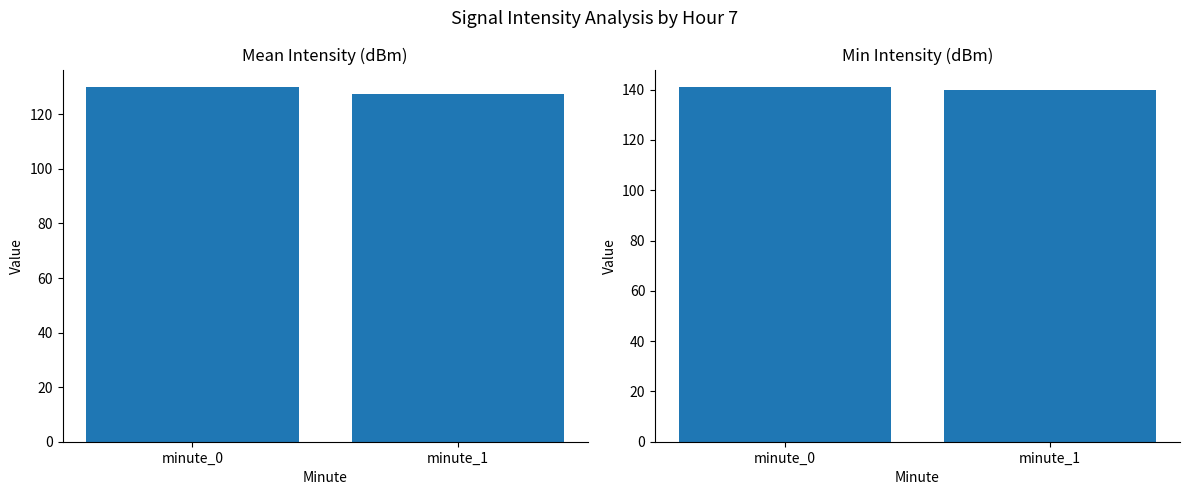

At minute_1, list the series in order from largest to smallest.

Min Intensity (dBm), Mean Intensity (dBm)